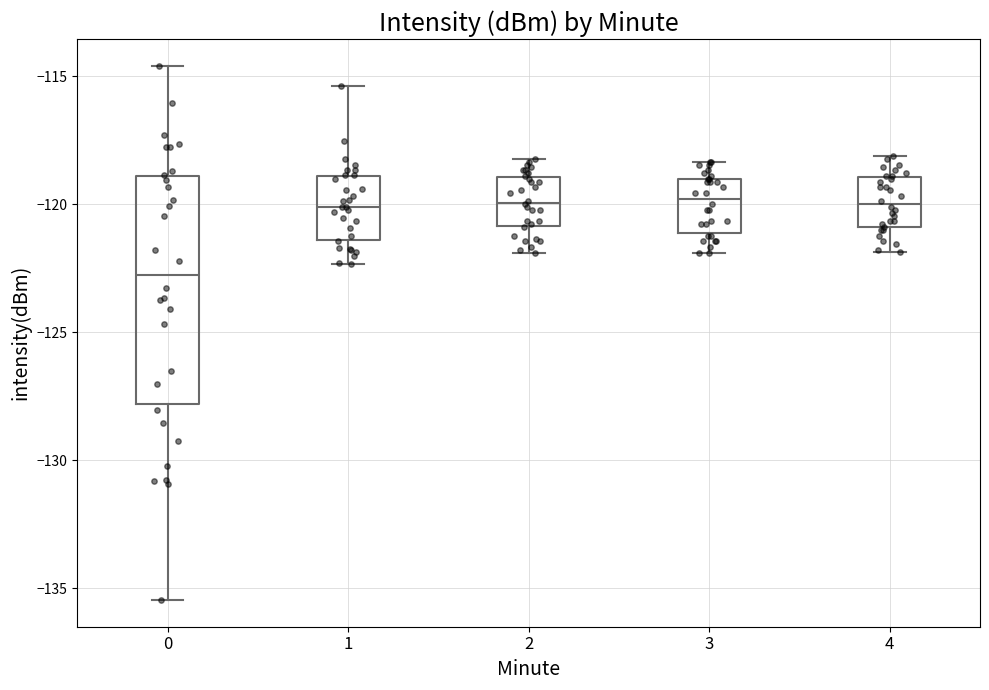

Where does the upper whisker of the box at x = 0 end on the y-axis? The values are not printed on the chart, so give them approximately, as read against the axis.

-114.5